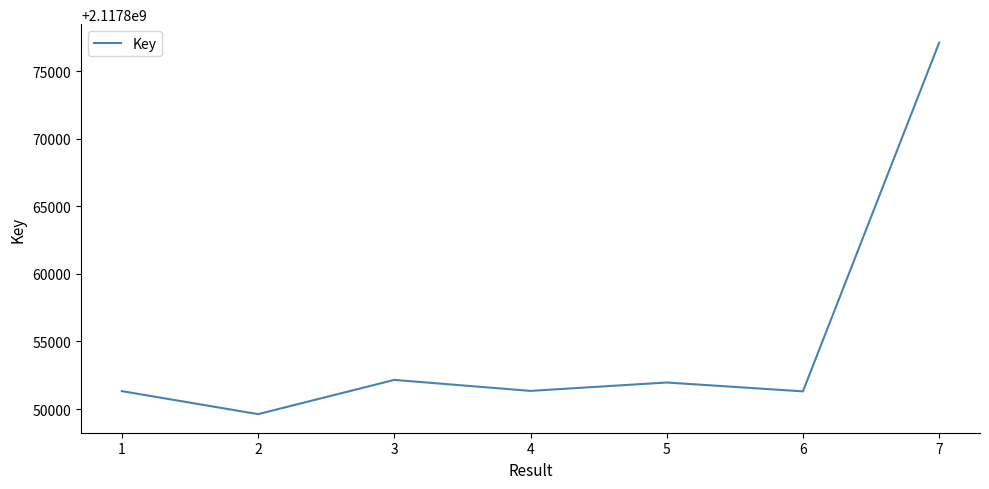

The value at 4 is 2117851342. True or false?

True